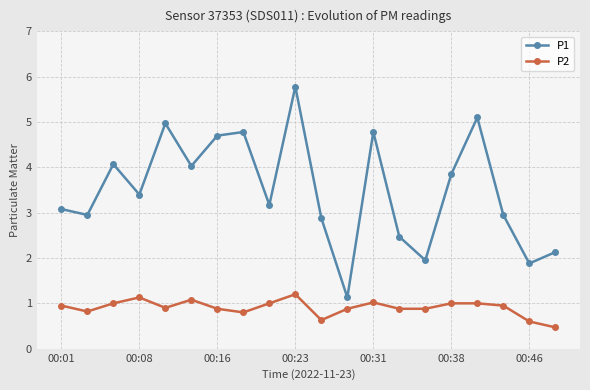

What is the difference between the second highest and minimum values in the P2 series?

0.7